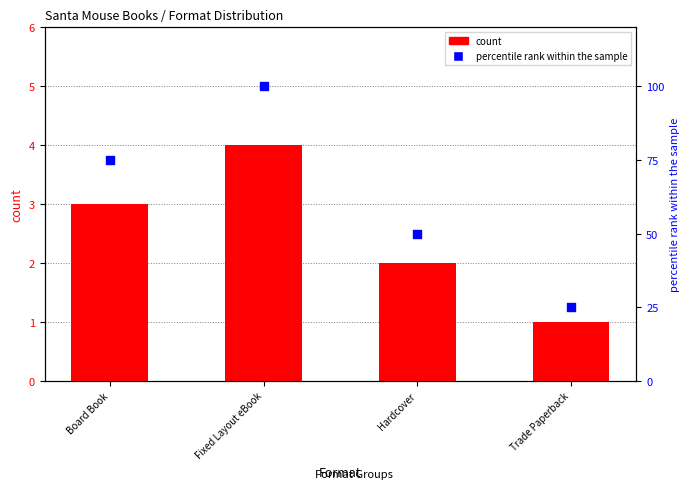

Is the value of percentile rank within the sample at Hardcover greater than the value of count at Board Book?

Yes